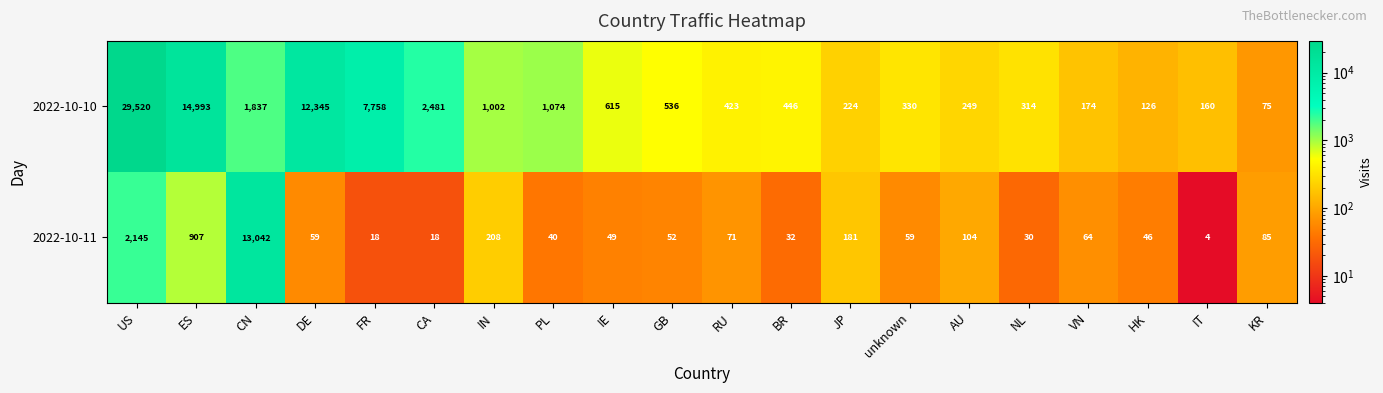

What is the smallest value displayed?

4